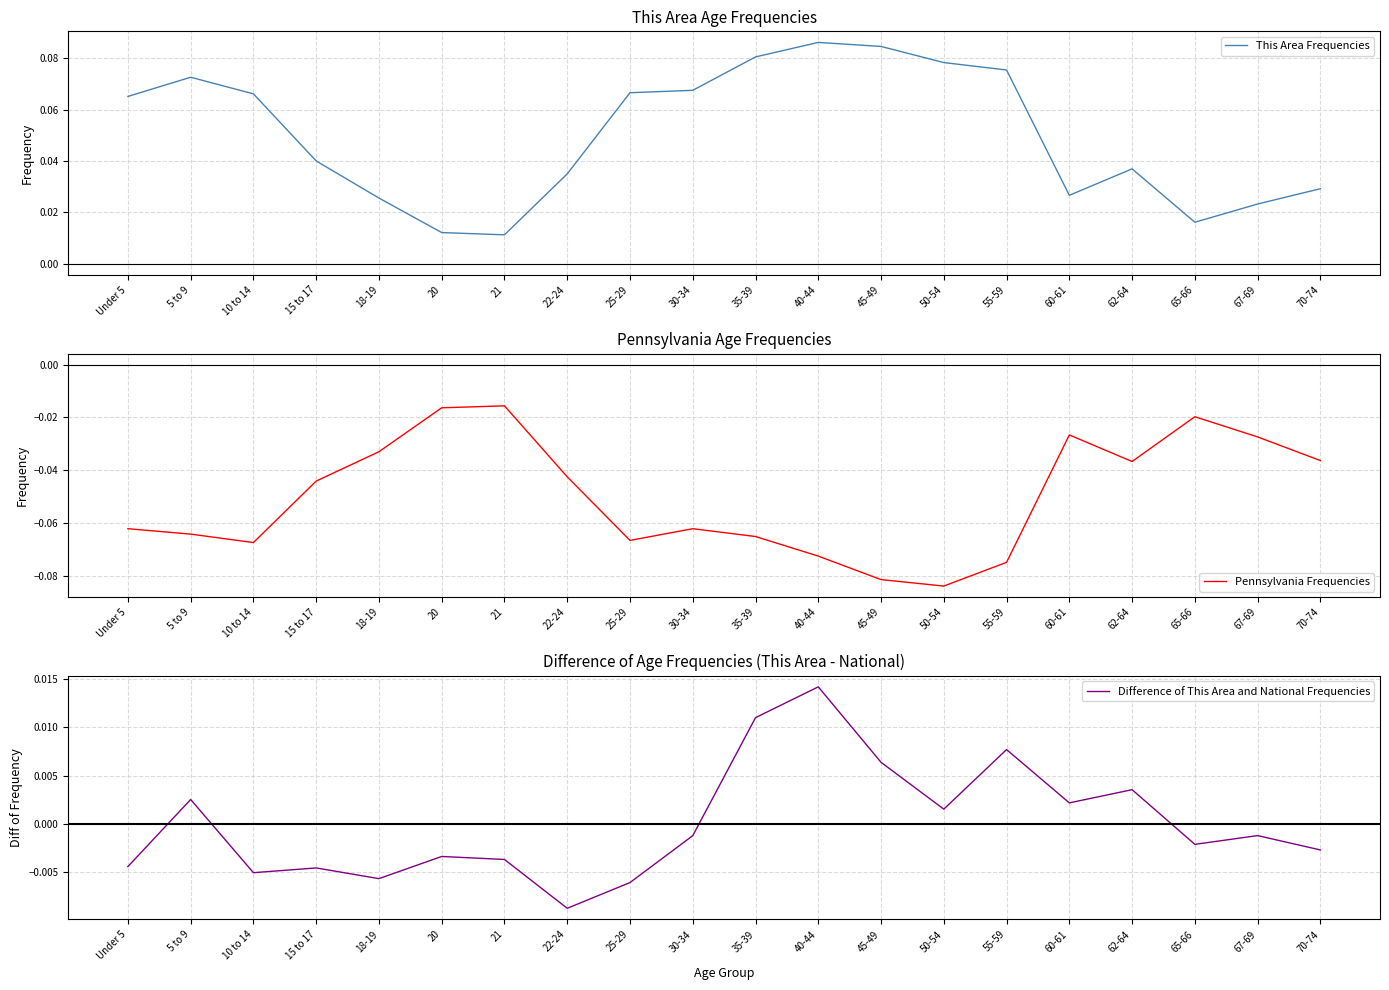

Reading left to right, what are all the values shown in this chart?

This Area Frequencies: 0.1	0.1	0.1	0.0	0.0	0.0	0.0	0.0	0.1	0.1	0.1	0.1	0.1	0.1	0.1	0.0	0.0	0.0	0.0	0.0
Pennsylvania Frequencies: -0.1	-0.1	-0.1	-0.0	-0.0	-0.0	-0.0	-0.0	-0.1	-0.1	-0.1	-0.1	-0.1	-0.1	-0.1	-0.0	-0.0	-0.0	-0.0	-0.0
Difference of This Area and National Frequencies: -0.0	0.0	-0.0	-0.0	-0.0	-0.0	-0.0	-0.0	-0.0	-0.0	0.0	0.0	0.0	0.0	0.0	0.0	0.0	-0.0	-0.0	-0.0